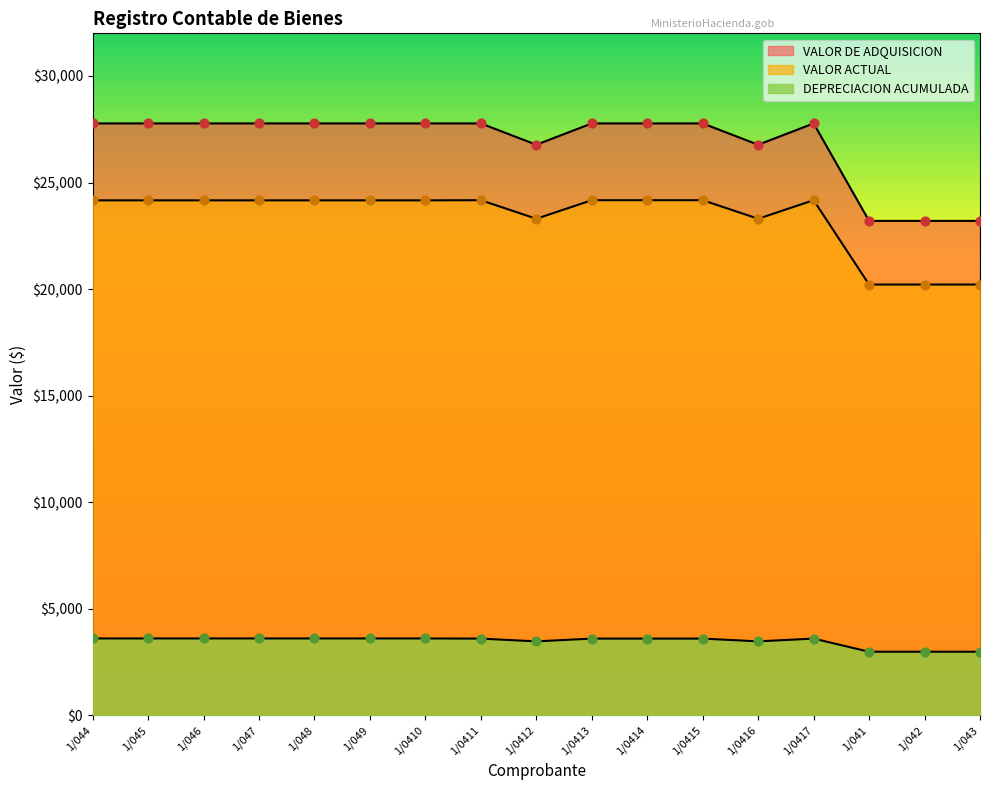

Which series contains the highest Y value?

VALOR DE ADQUISICION